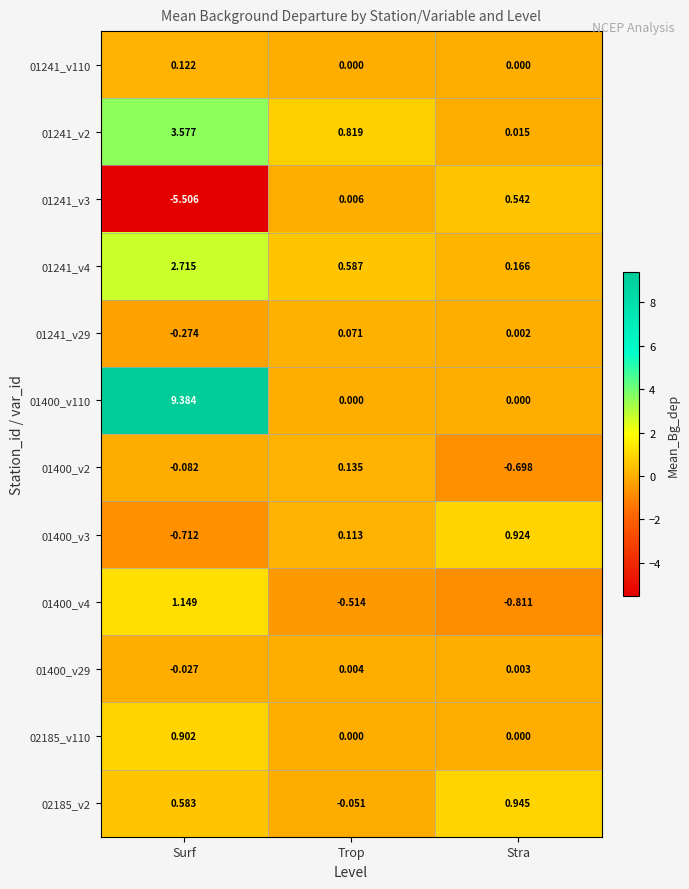

Is the value of 02185_v110 at Surf greater than the value of 01241_v4 at Surf?

No